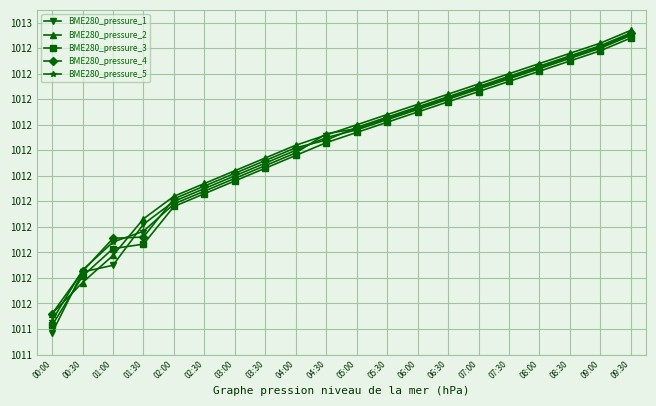

Does the chart have visible grid lines?

Yes